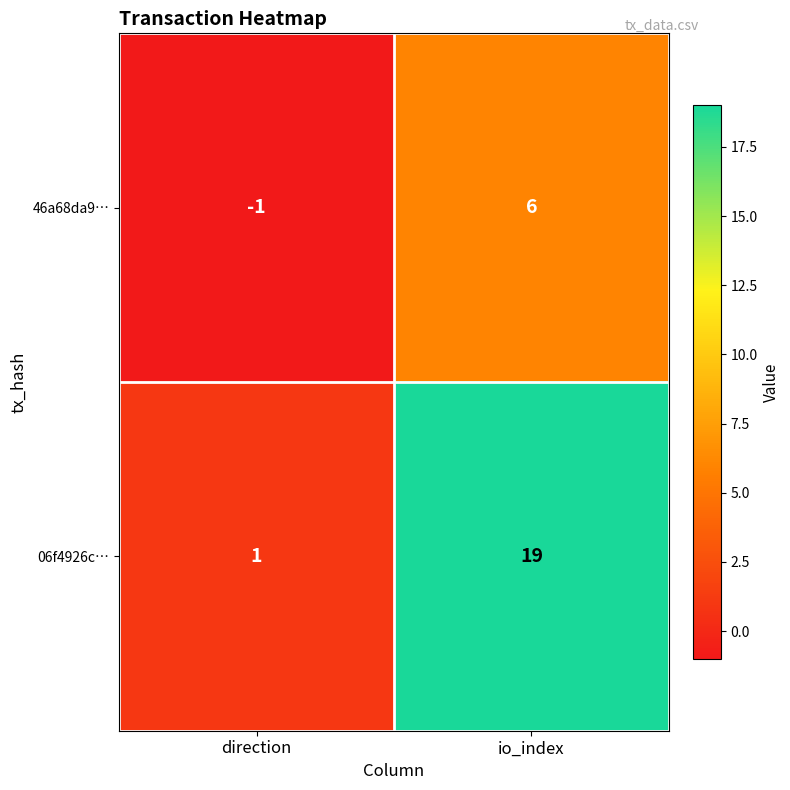

List the labels in order of 06f4926c… value, largest first.

io_index, direction